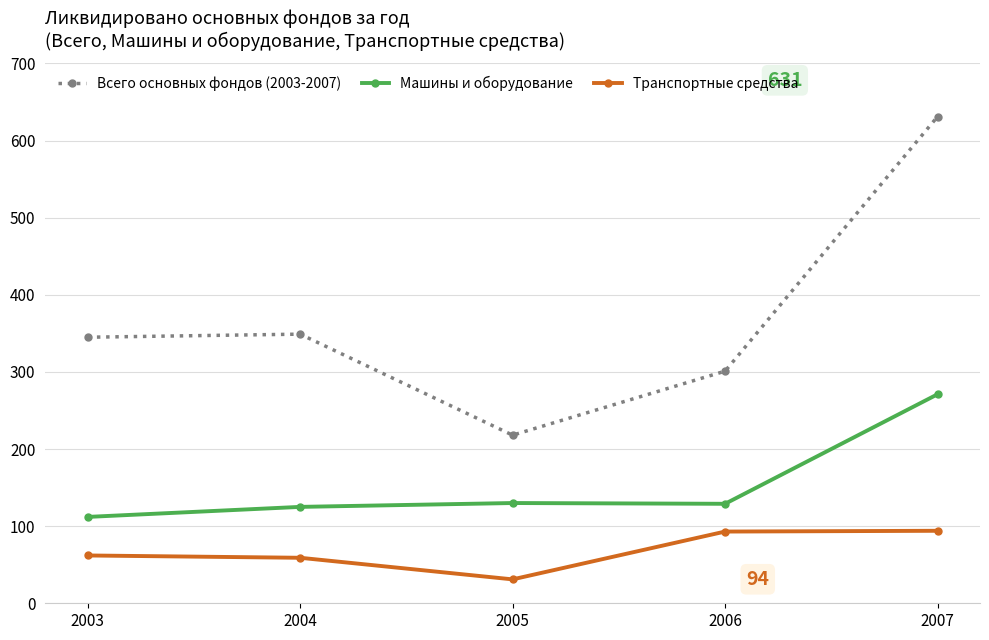

What value does the Транспортные средства series have at 2003, to the nearest 10?

60